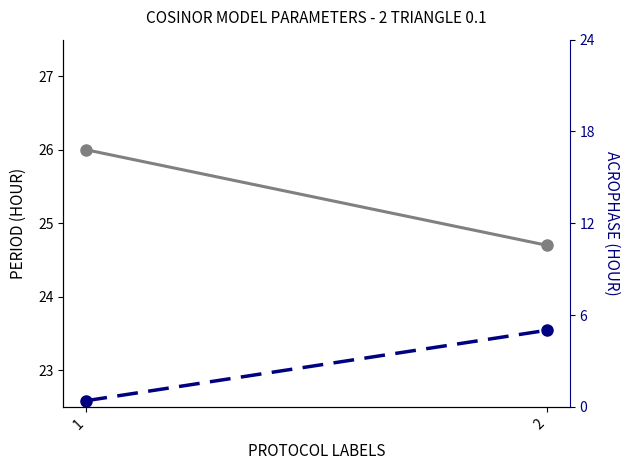

List the series in order of their overall mean, highest first.

Period (Hour), Acrophase (Hour)